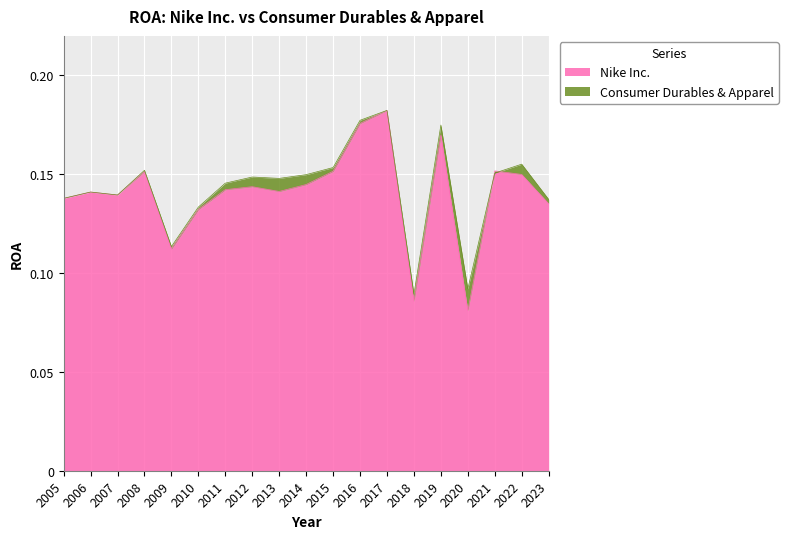

Which series ends up on top after the final intersection of Consumer Durables & Apparel and Nike Inc.?

Consumer Durables & Apparel